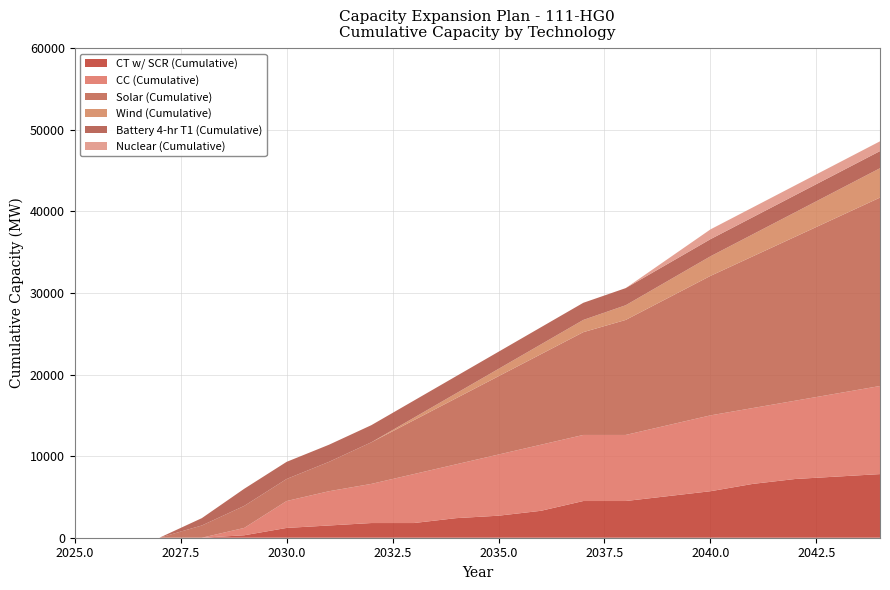

Reading left to right, what are all the values shown in this chart?

CT w/ SCR (Cumulative): 0	0	0	0	300	1200	1500	1800	1800	2400	2700	3300	4500	4500	5100	5700	6600	7200	7500	7800
CC (Cumulative): 0	0	0	0	900	3300	4200	4800	6000	6600	7500	8100	8100	8100	8700	9300	9300	9600	10200	10800
Solar (Cumulative): 0	0	0	1500	2700	2700	3600	5100	6600	8100	9600	11100	12600	14100	15600	17100	18600	20100	21600	23100
Wind (Cumulative): 0	0	0	0	0	0	0	0	300	600	900	1200	1500	1800	2100	2400	2700	3000	3300	3600
Battery 4-hr T1 (Cumulative): 0	0	0	900	2100	2100	2100	2100	2100	2100	2100	2100	2100	2100	2100	2100	2100	2100	2100	2100
Nuclear (Cumulative): 0	0	0	0	0	0	0	0	0	0	0	0	0	0	600	1200	1200	1200	1200	1200